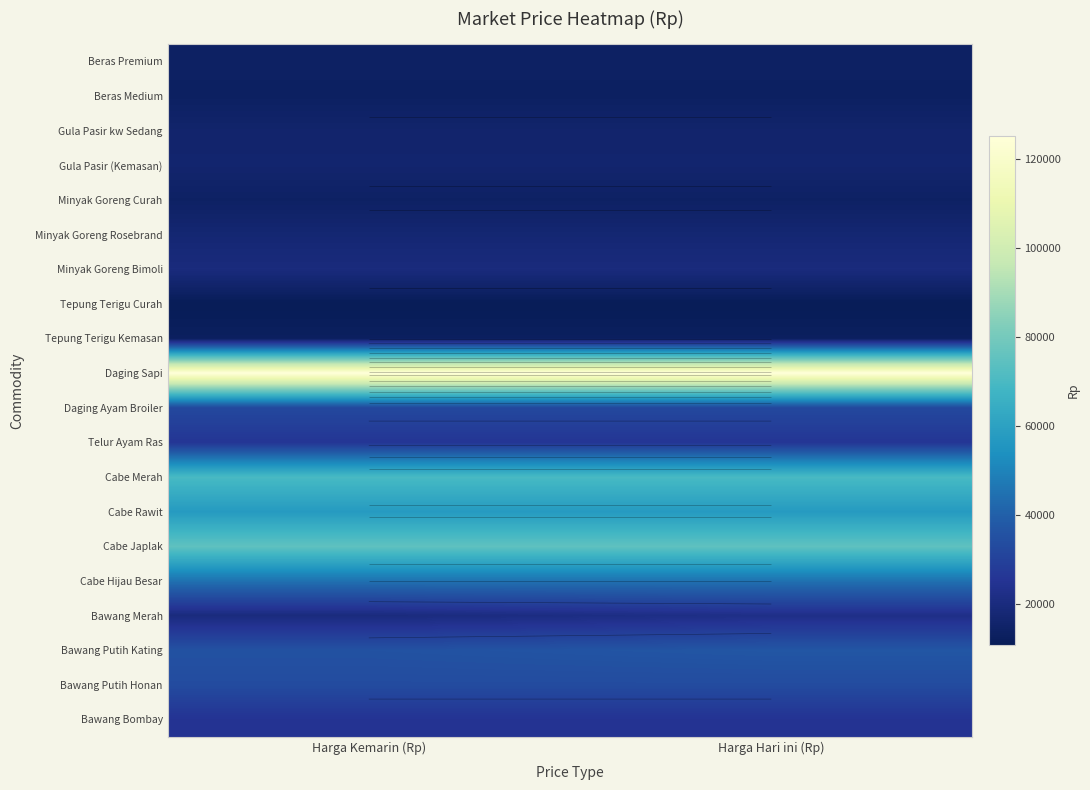

List the series in order of their peak value, highest first.

Daging Sapi, Cabe Japlak, Cabe Merah, Cabe Rawit, Cabe Hijau Besar, Bawang Putih Kating, Bawang Putih Honan, Daging Ayam Broiler, Telur Ayam Ras, Bawang Bombay, Bawang Merah, Minyak Goreng Bimoli, Minyak Goreng Rosebrand, Gula Pasir (Kemasan), Gula Pasir kw Sedang, Beras Premium, Minyak Goreng Curah, Beras Medium, Tepung Terigu Kemasan, Tepung Terigu Curah